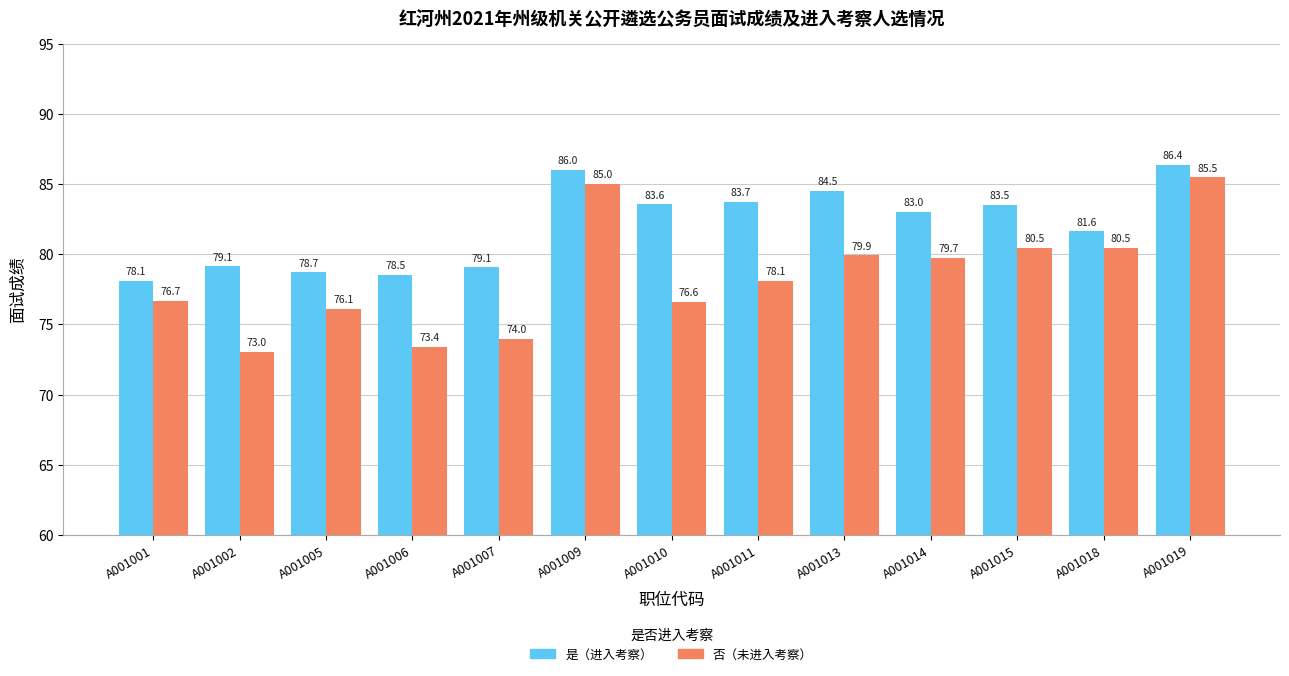

Which series has the largest total across all categories?

是（进入考察）